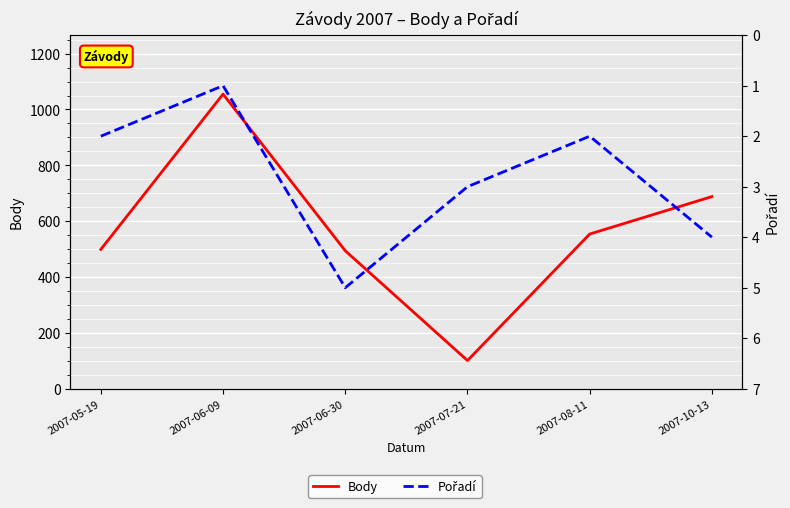

What is the total value across all series at 2007-08-11?

556